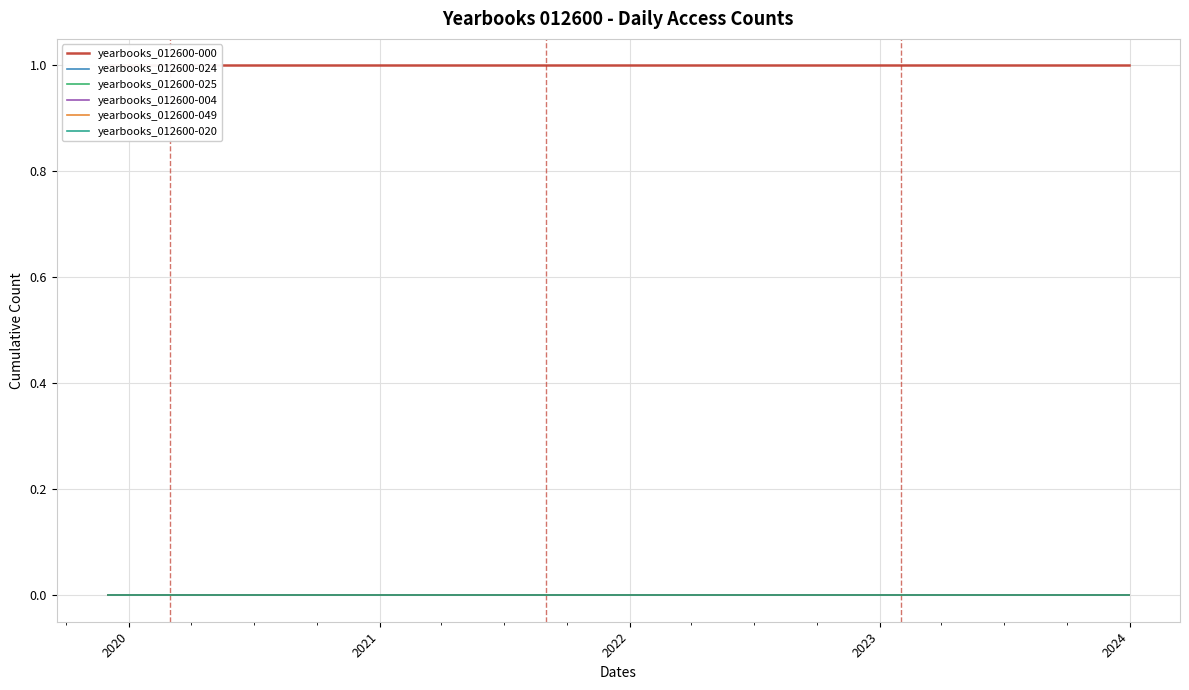

What position from the left is 2019-12-22?

4